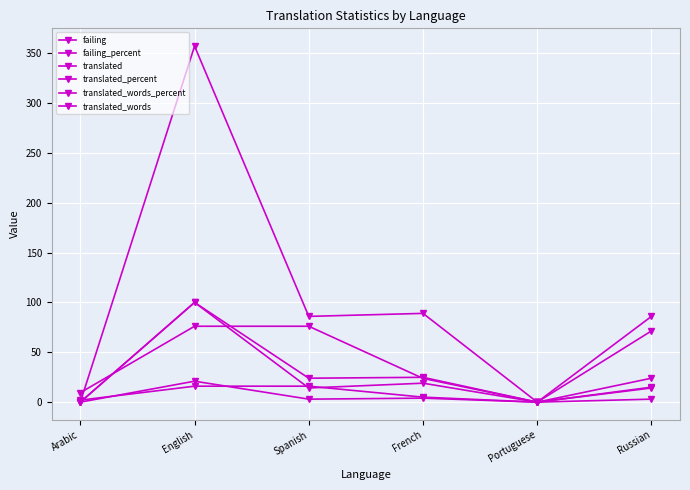

Is the value of failing at French greater than the value of translated_words at French?

No